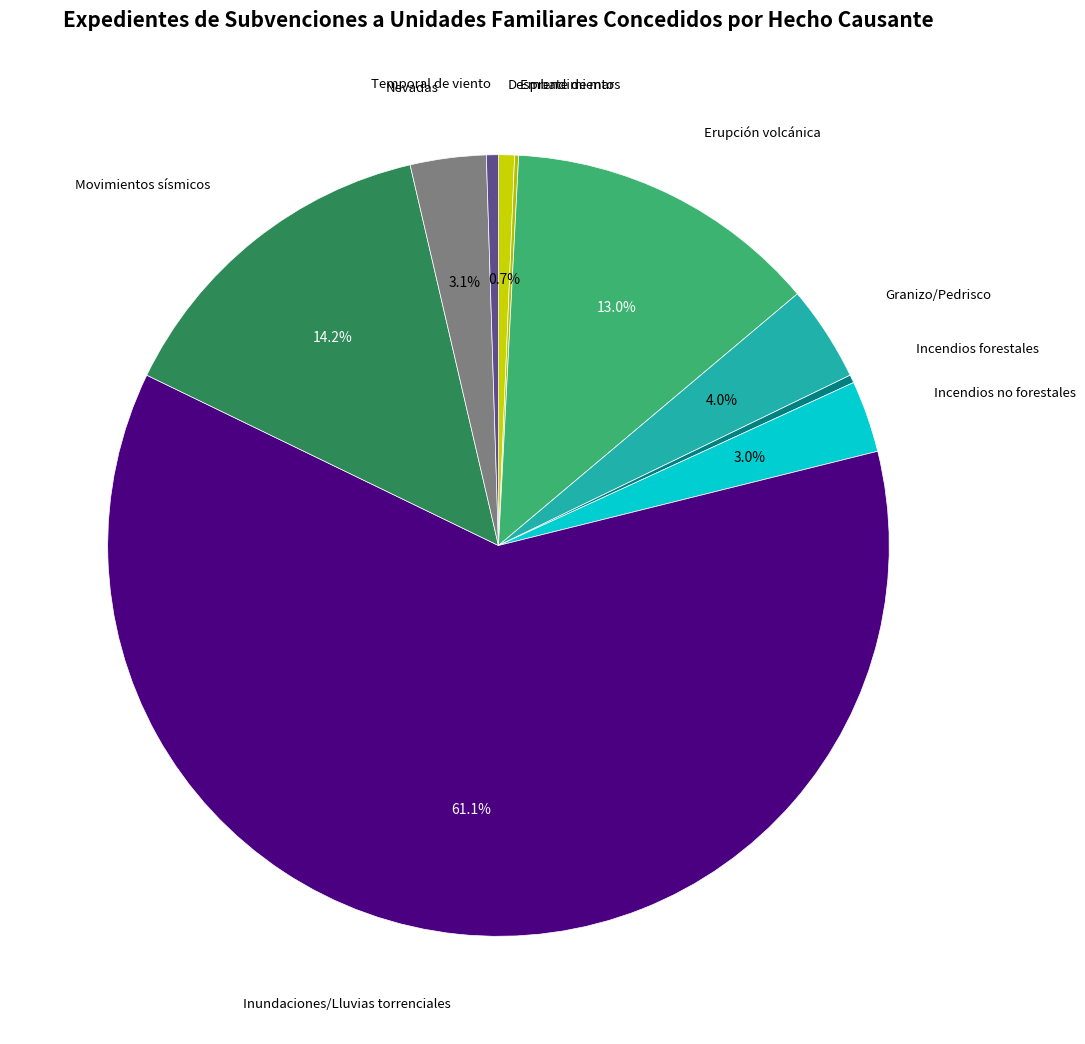

Which category has the biggest portion of the pie?

Inundaciones/Lluvias torrenciales